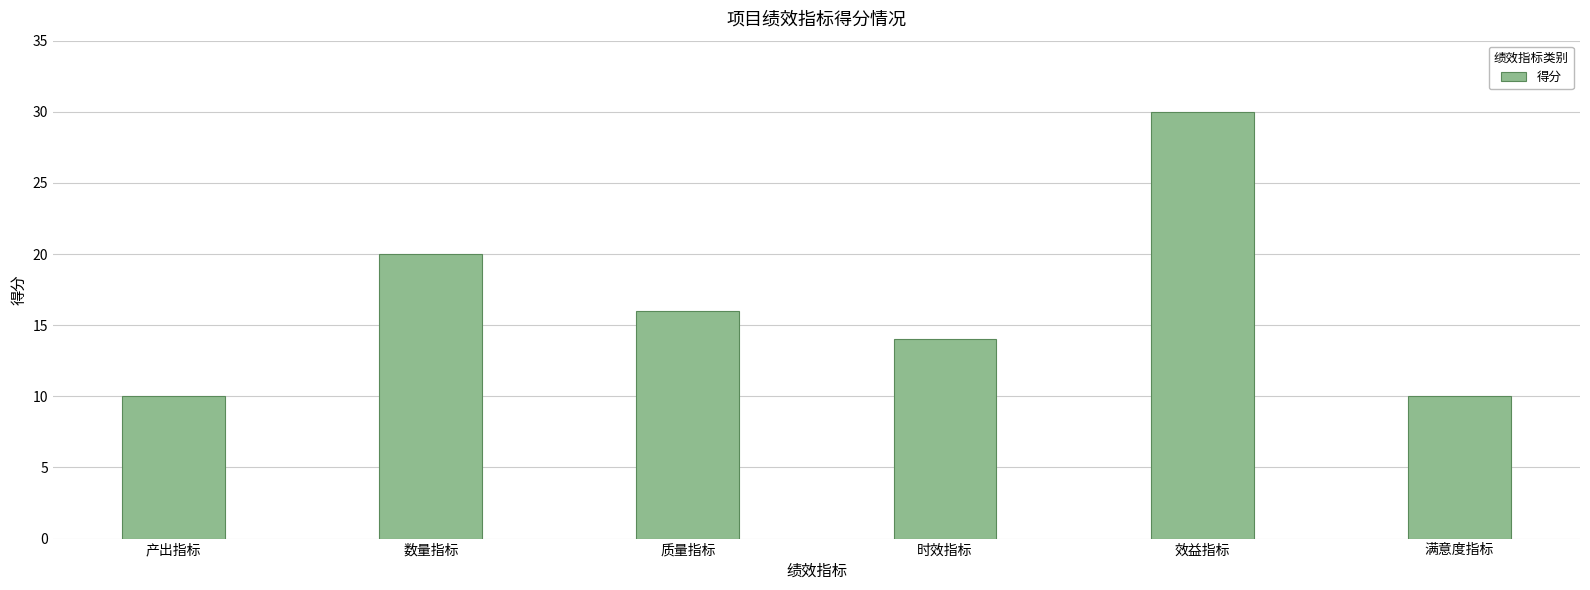

Reading left to right, what are all the values shown in this chart?

10	20	16	14	30	10